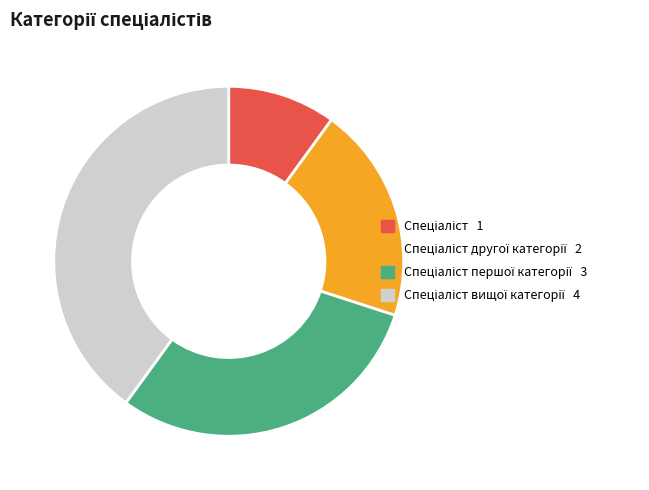

Is there a majority slice in this chart?

No